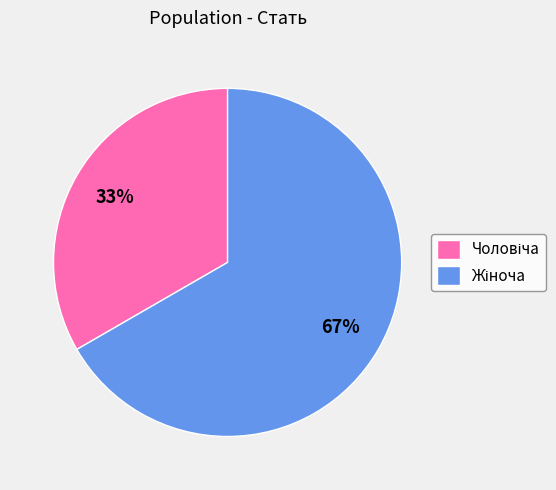

Does any single category account for the majority?

Yes